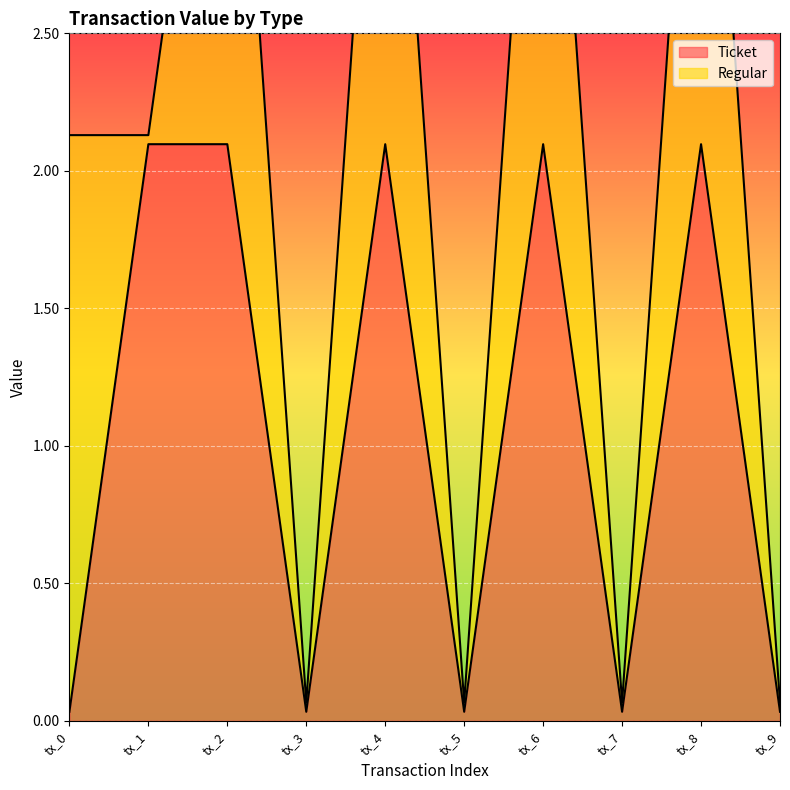

Where is the data nearest to the value 1?

tx_0